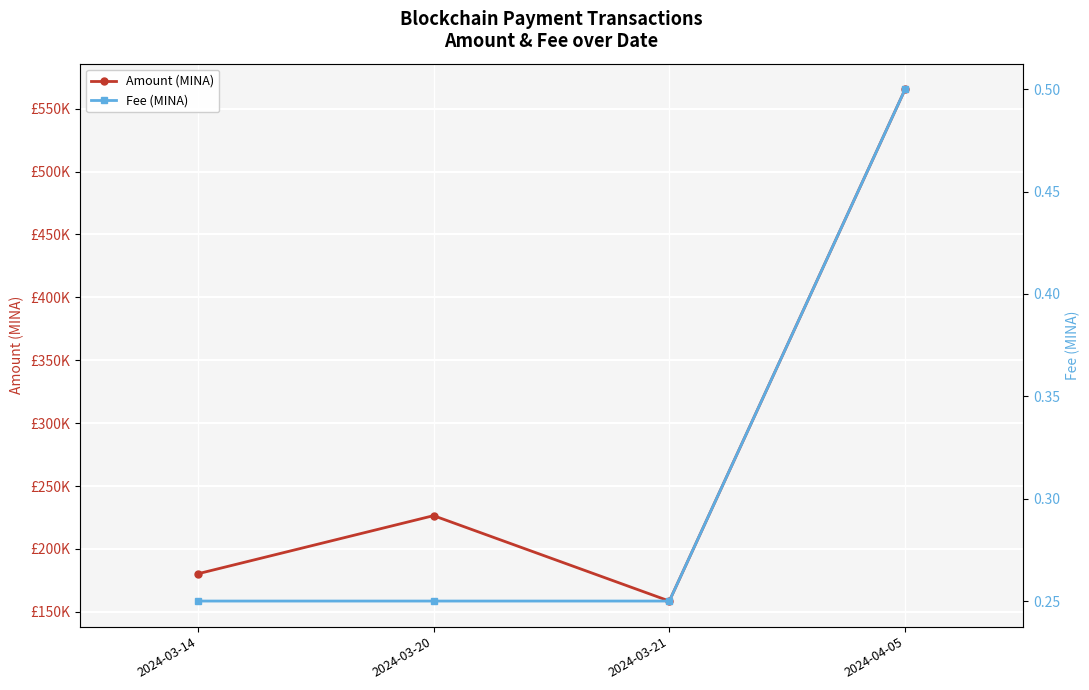

How many Fee (MINA) values are between 0 and 1?

4